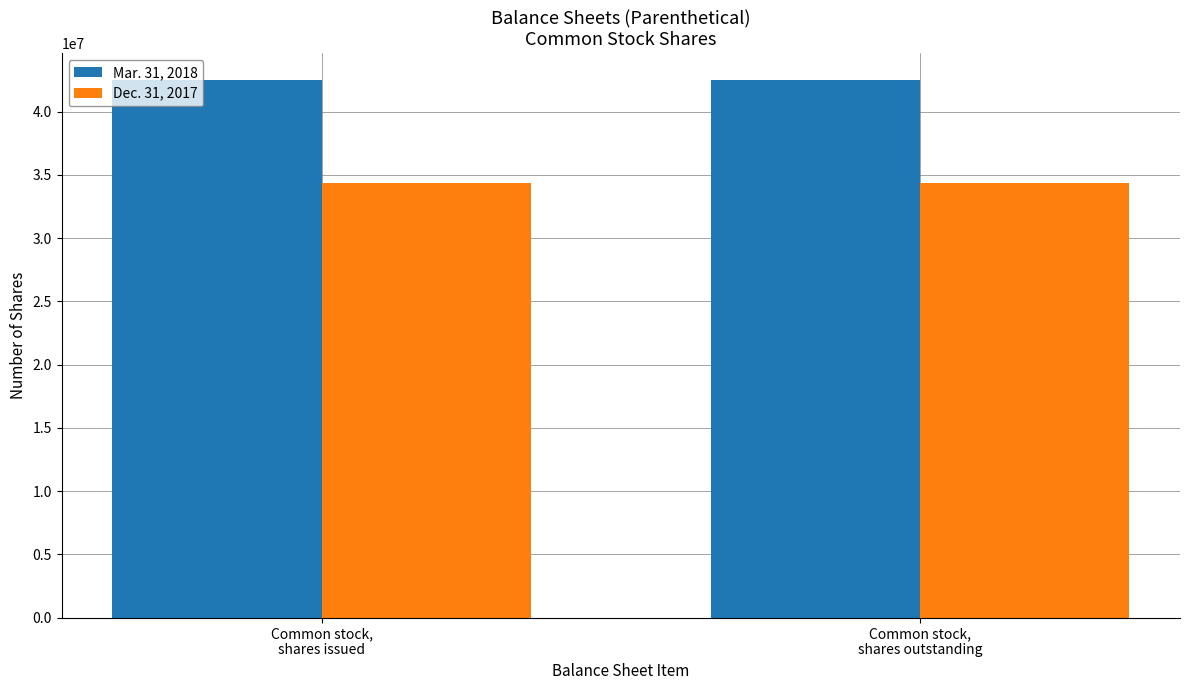

What position from the left is Common stock,
shares outstanding?

2